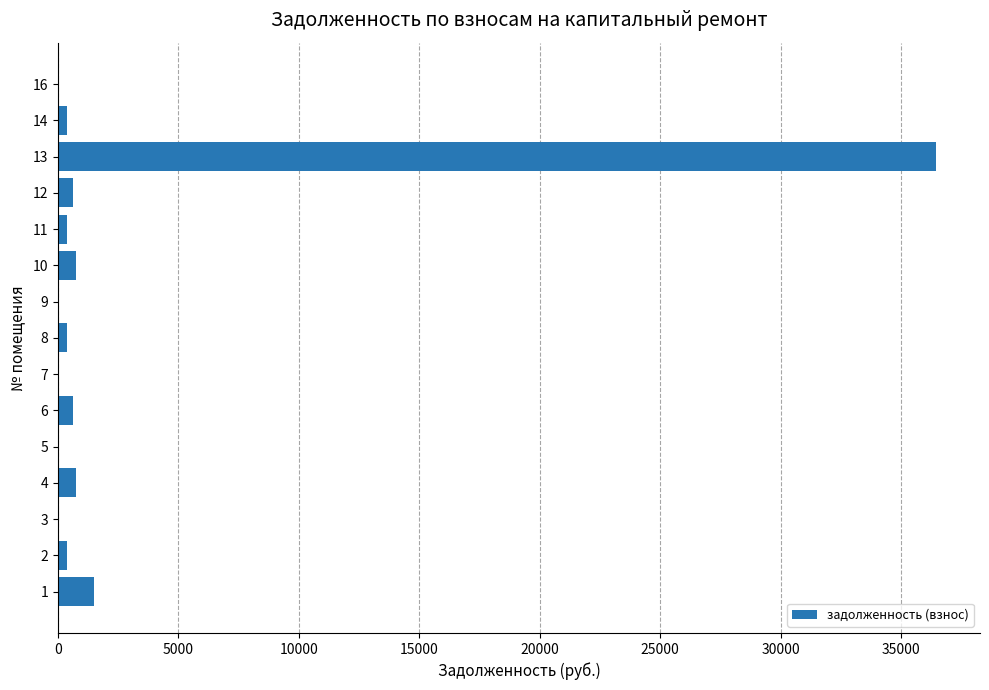

The value at 3 is 19624.1. True or false?

False